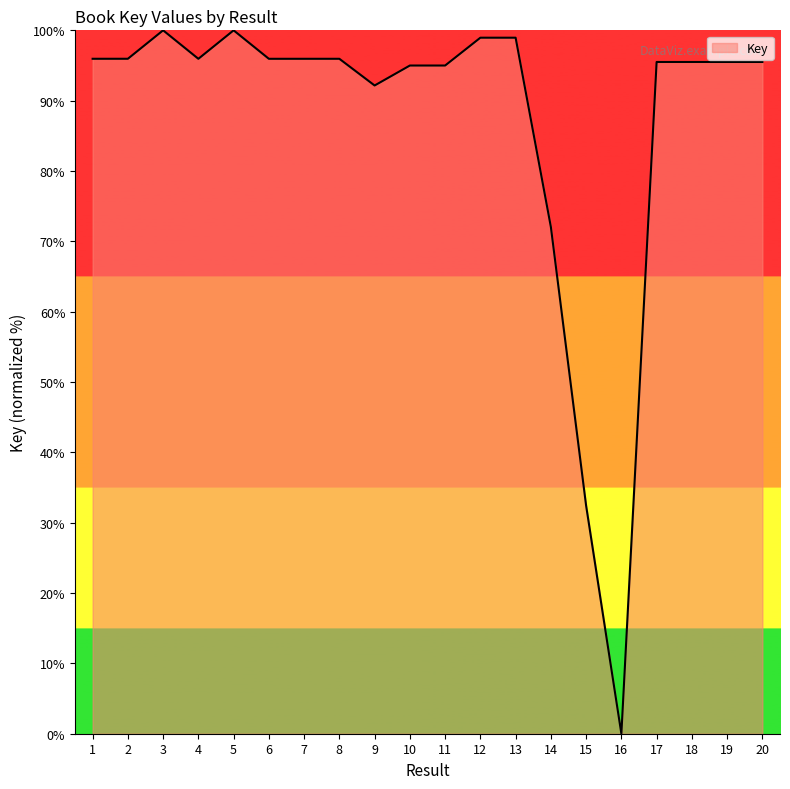

Which label corresponds to the smallest value in the chart?

16